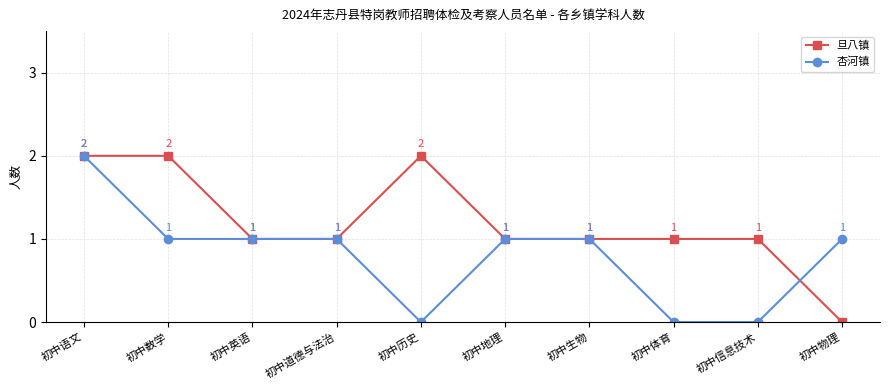

At which label does 杏河镇 first exceed 1?

初中语文